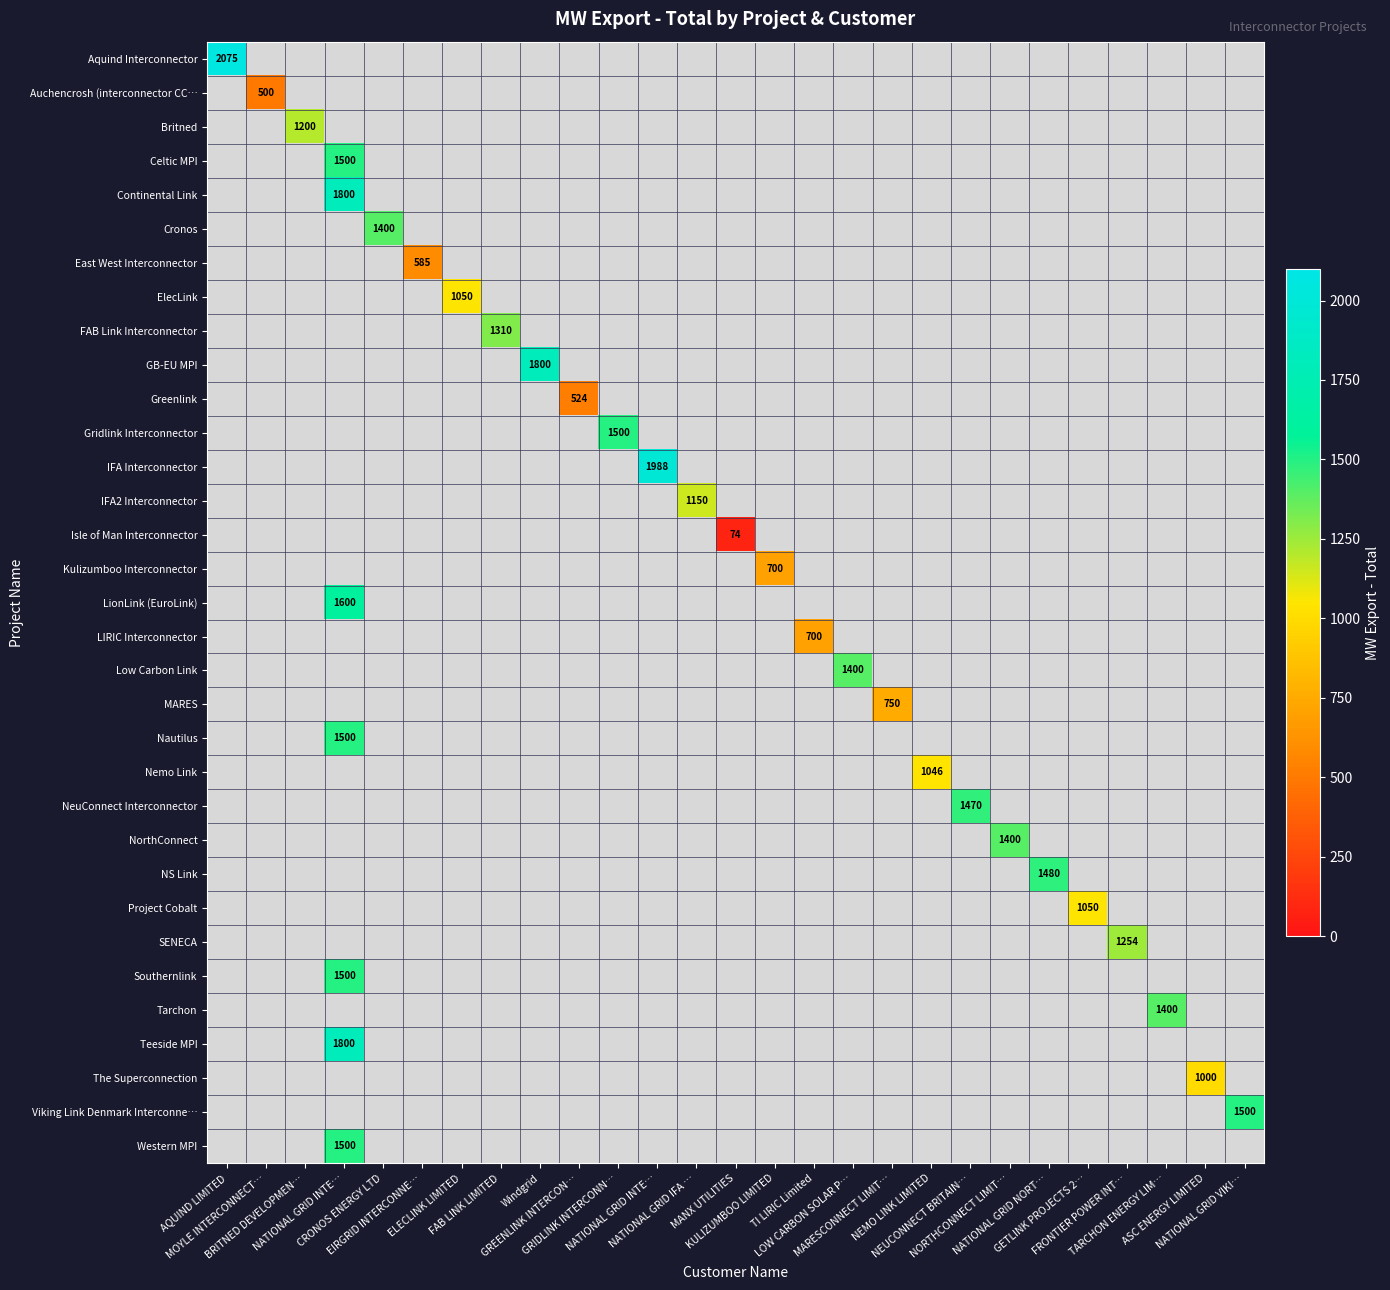

At how many categories does at least one series exceed 571?

24